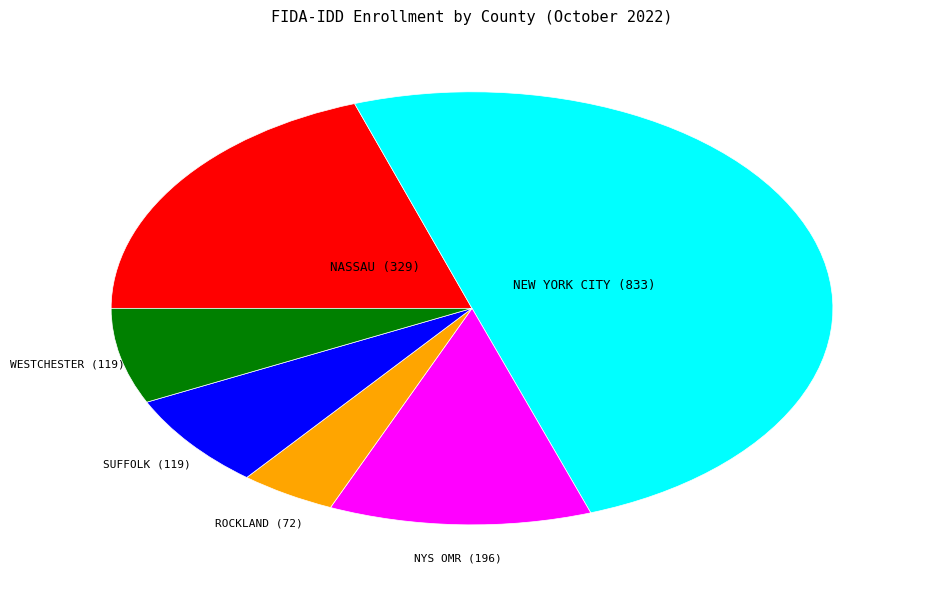

Is it true that NEW YORK CITY is 50% of the pie?

True